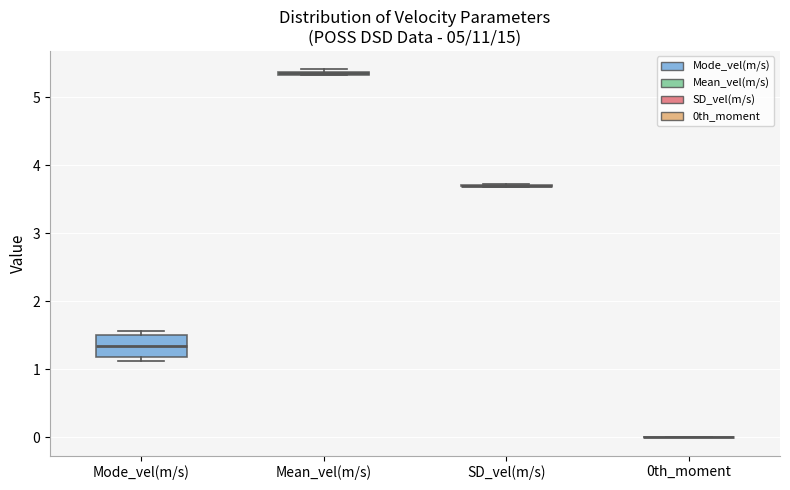

Where is the lower edge of the box for Mean_vel(m/s) on the y-axis? The values are not printed on the chart, so give them approximately, as read against the axis.

5.3